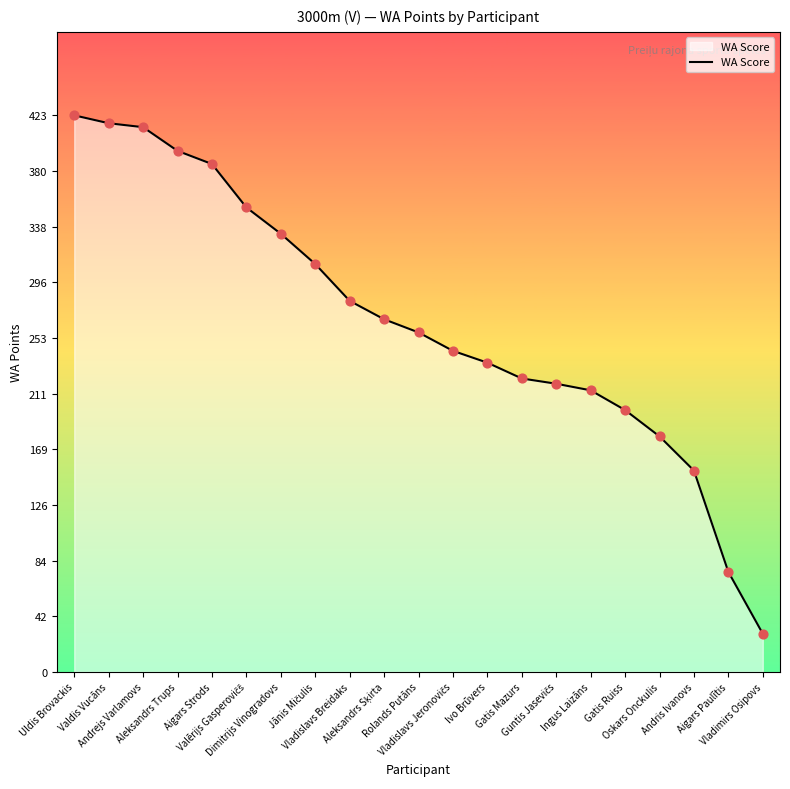

What is the difference between the maximum and minimum values?

394